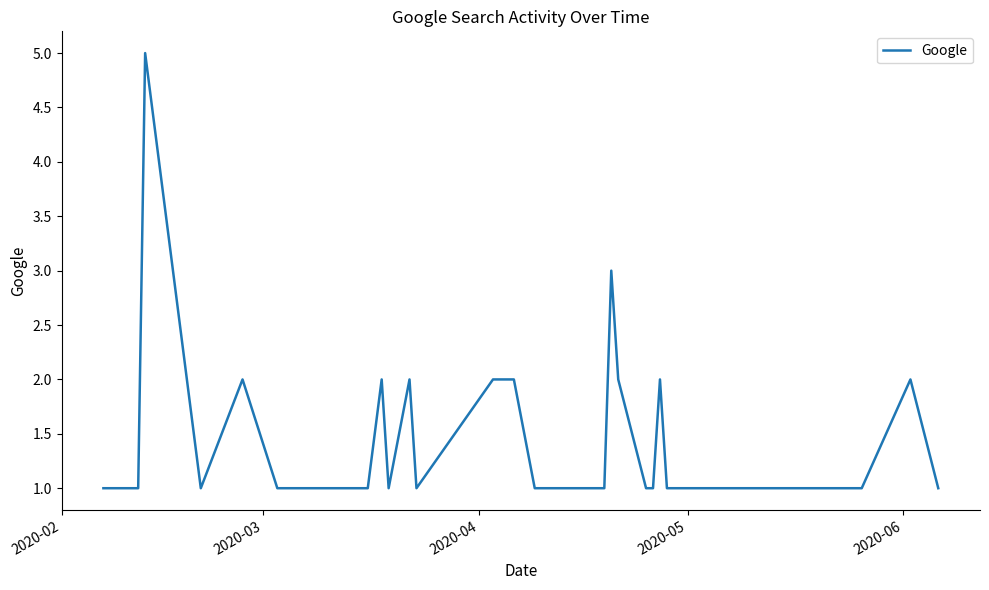

What is the difference between the maximum and minimum values?

4